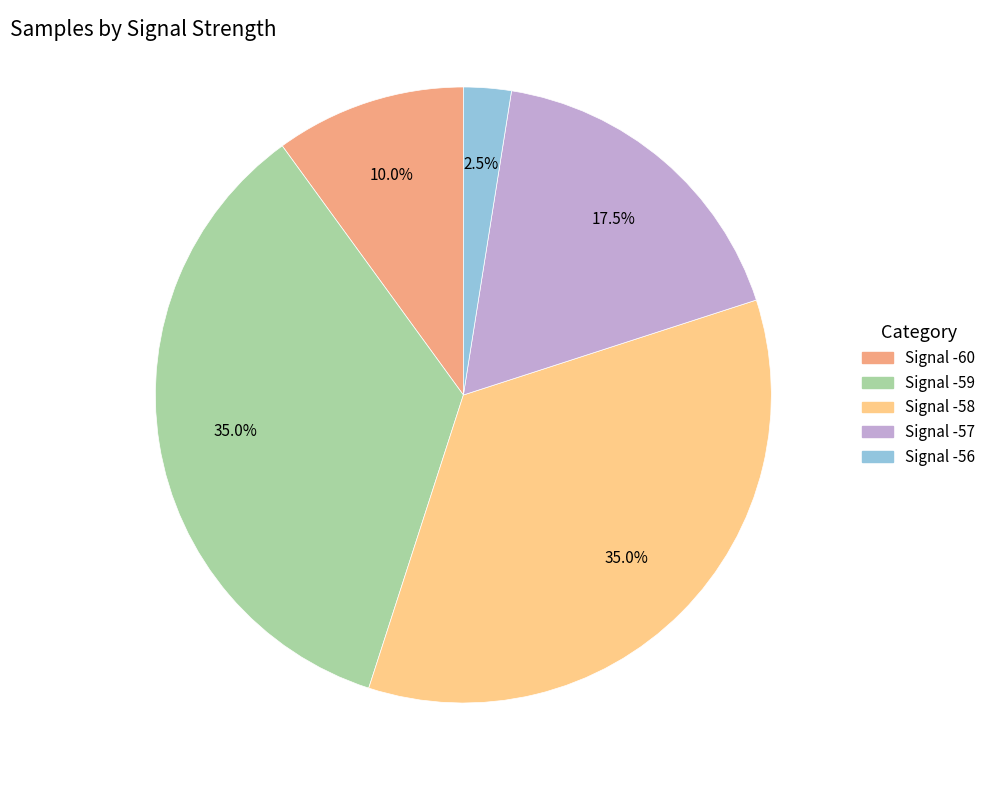

Does any single category account for the majority?

No